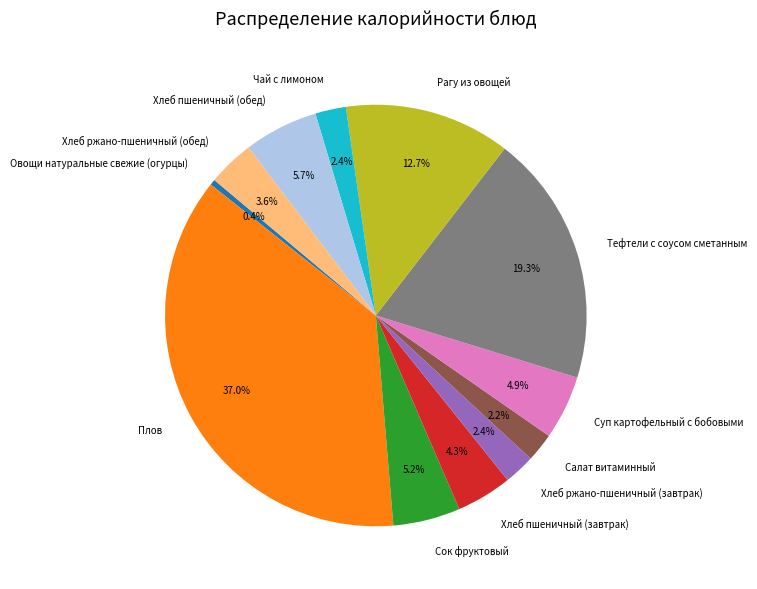

To the nearest percent, what is the average slice percentage?

8%